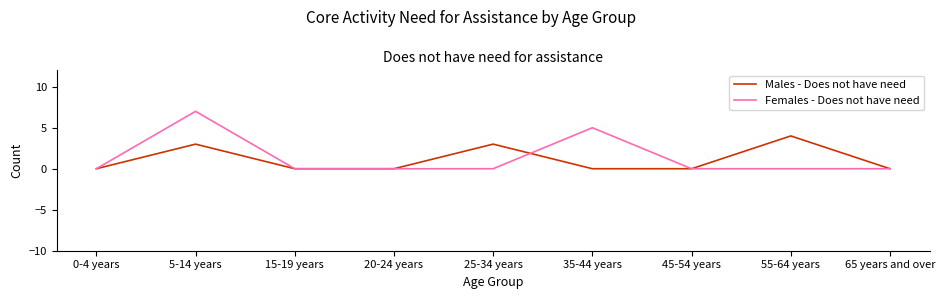

What is the difference between the maximum and minimum values in the Females - Does not have need series?

7